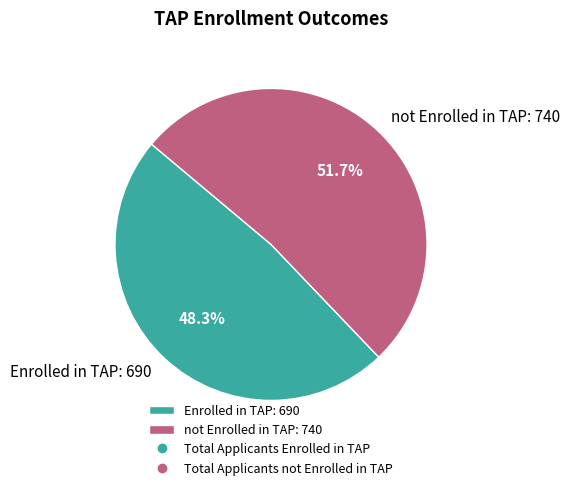

Count the number of slices in the pie.

2